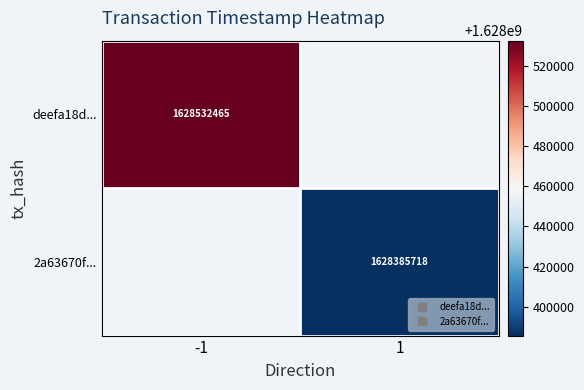

What is the greatest value displayed?

1628532465.0